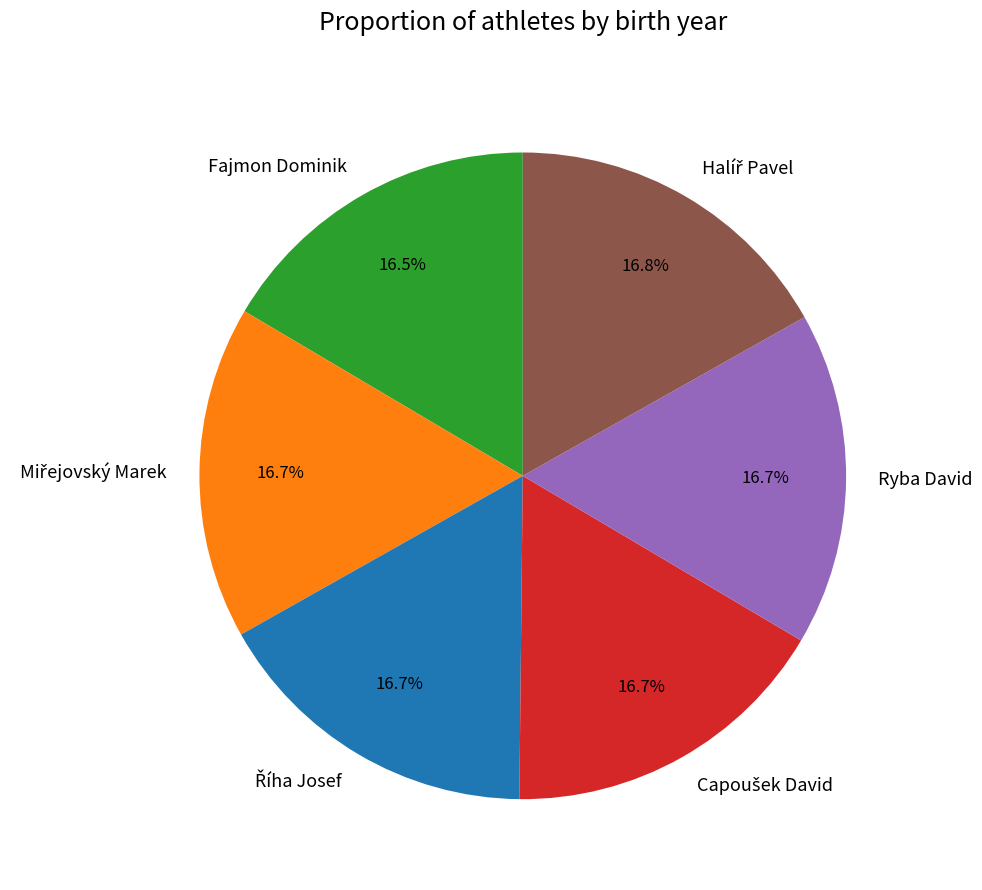

Does any single category account for the majority?

No